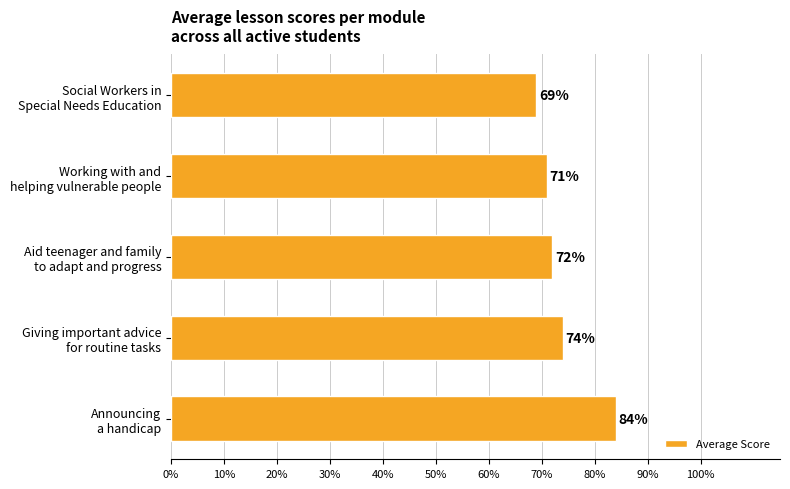

What is the difference between the maximum and minimum values?

15